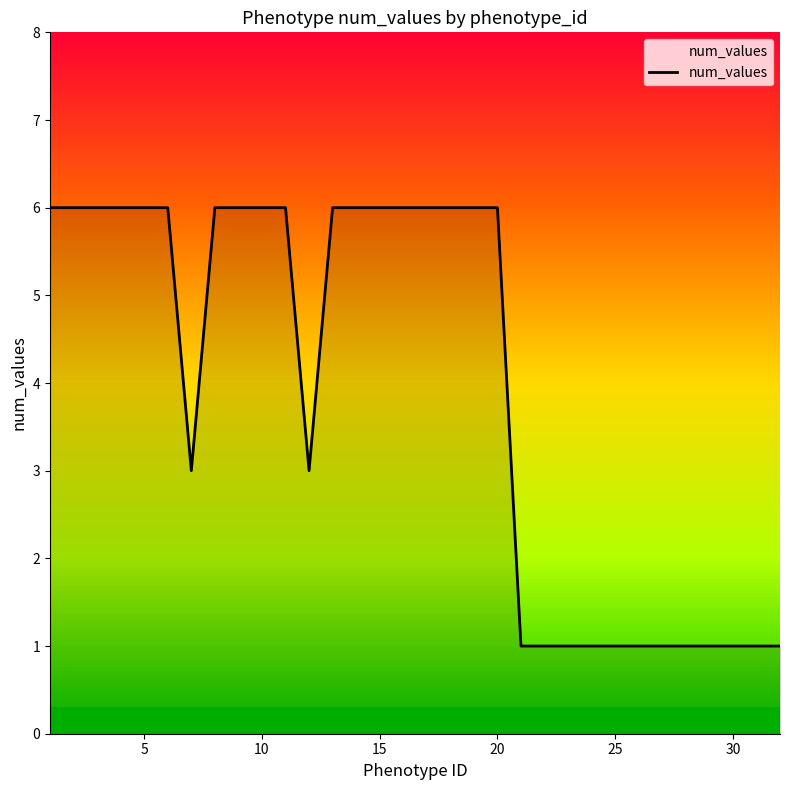

What is the difference between the maximum and minimum values?

5